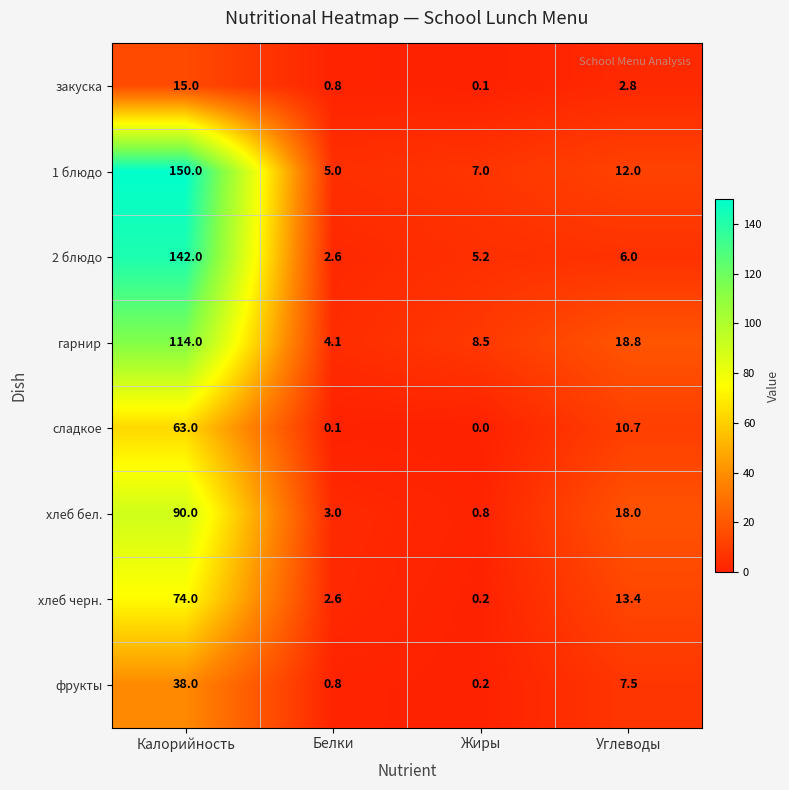

What is the sum of all хлеб бел. values?

111.8